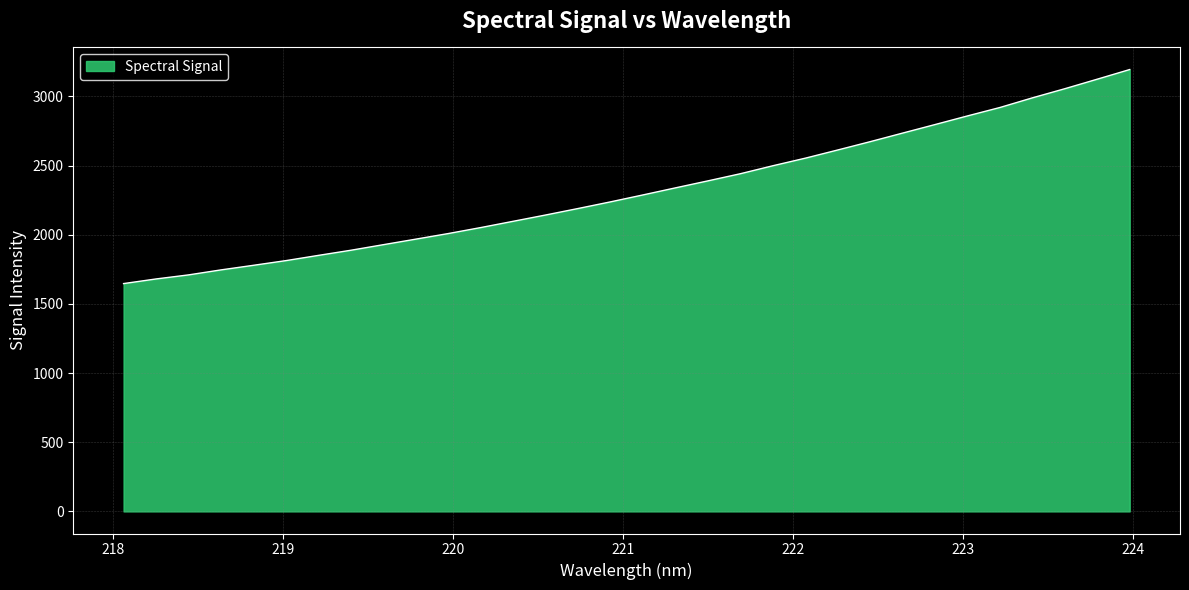

What is the difference between the maximum and minimum values?

1547.0